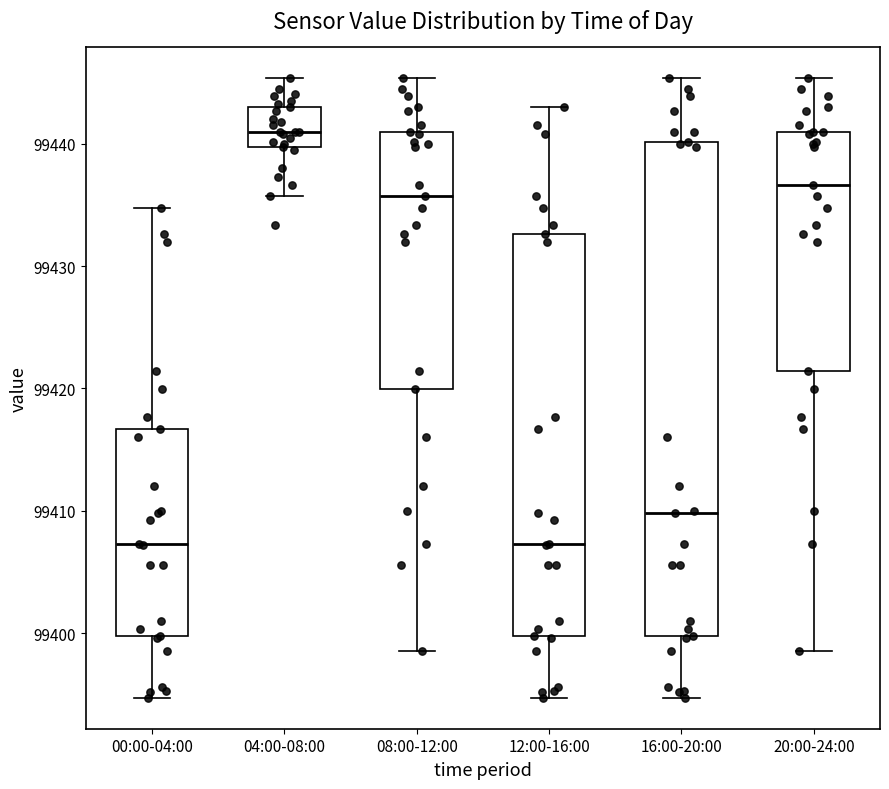

Which box is the tallest, from its lower edge to its upper edge?

16:00-20:00